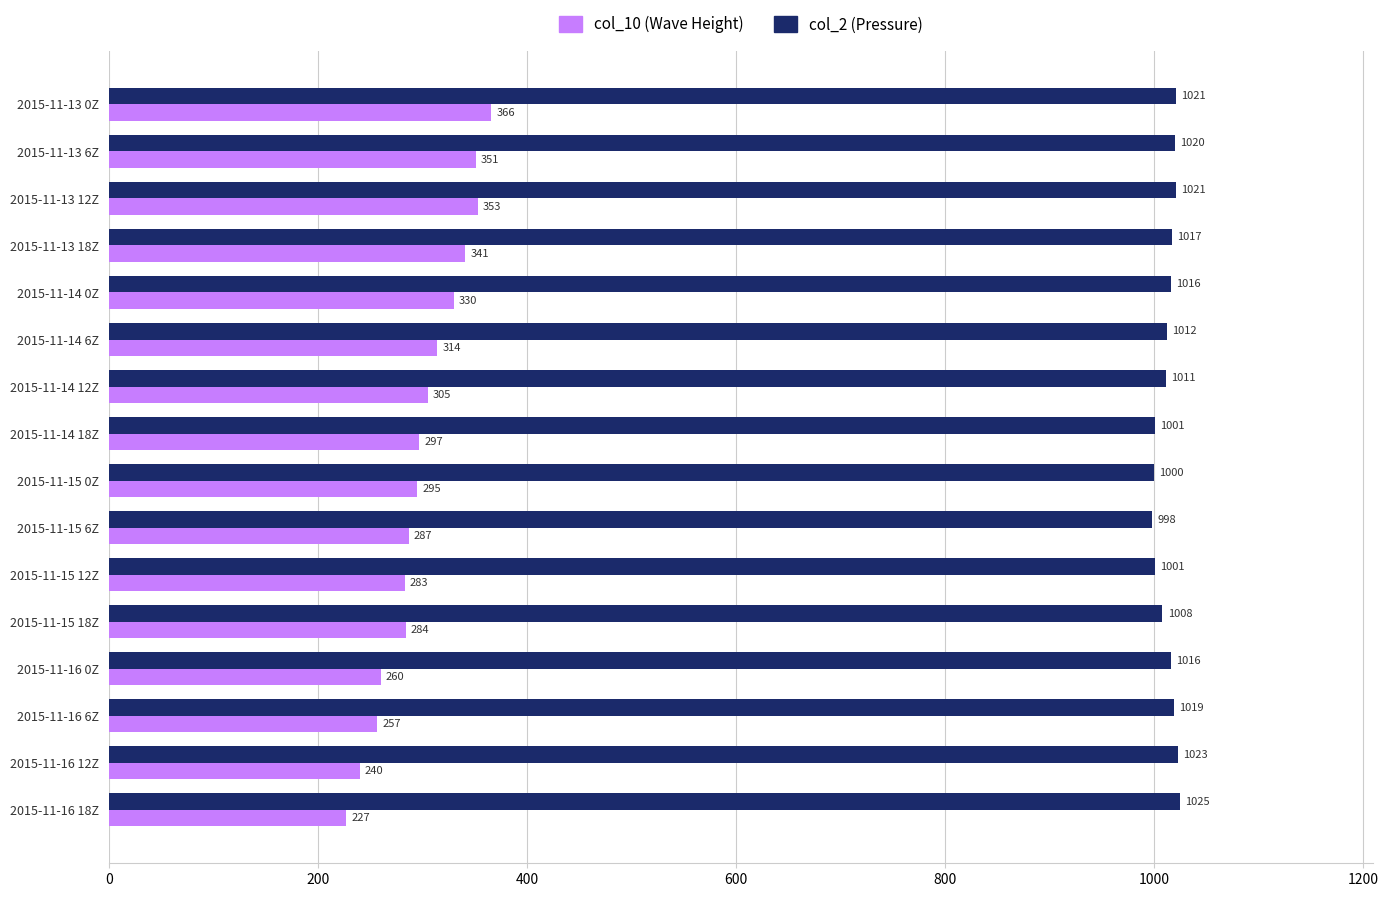

Which series changed the most between 2015-11-13 6Z and 2015-11-15 6Z?

col_10 (Wave Height)